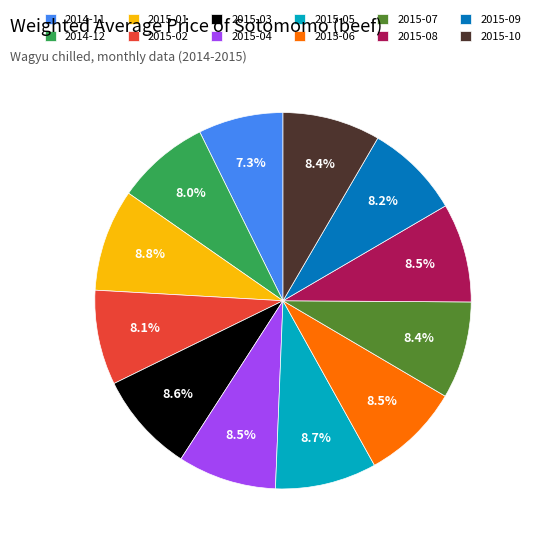

What is the smallest slice in the pie chart?

2014-11